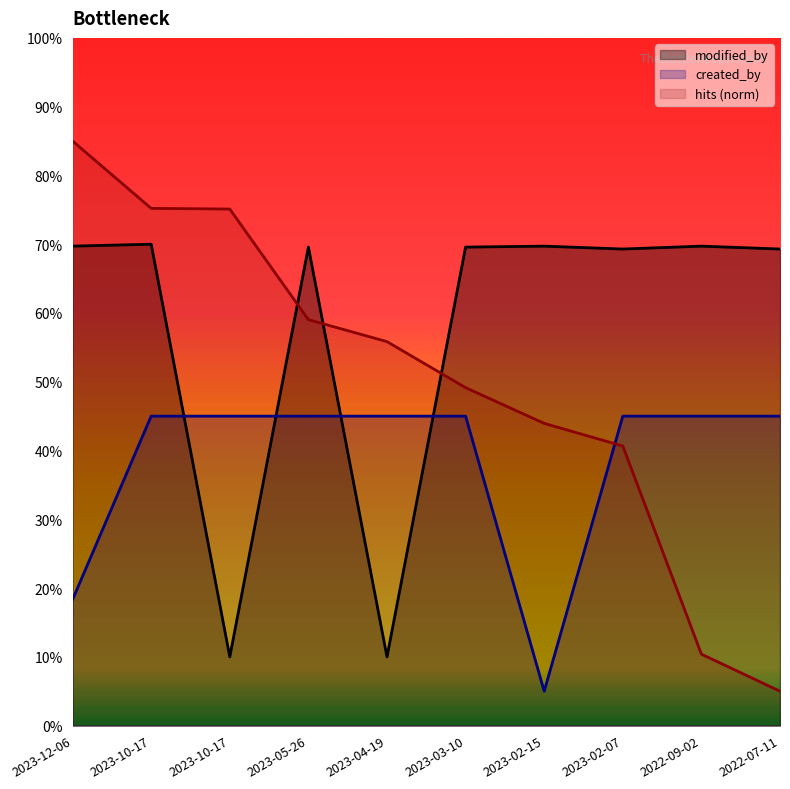

True or false: created_by has a value of 45.0 at 2022-07-11.

True